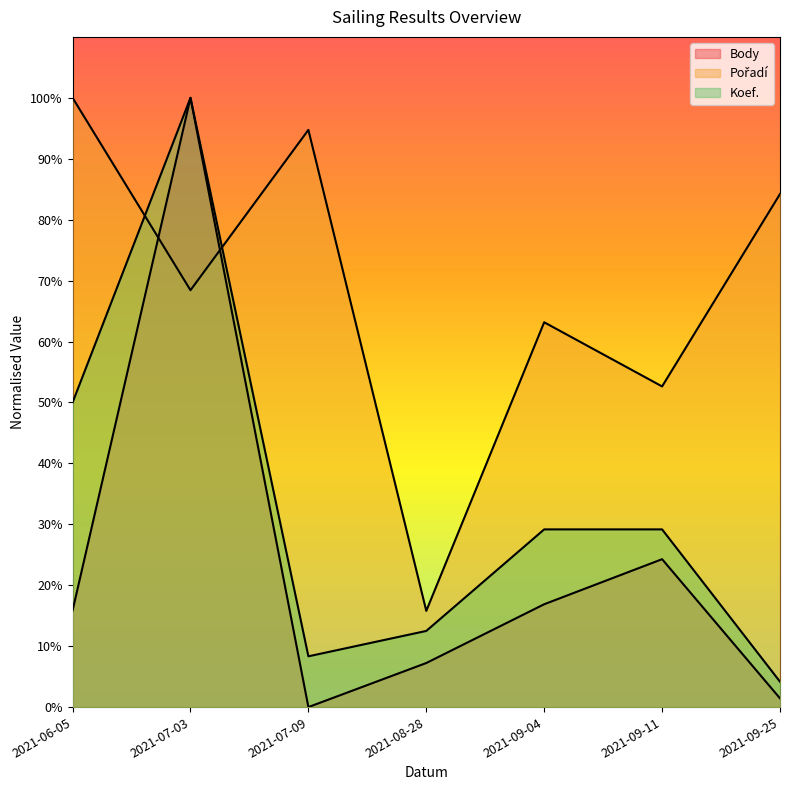

What is the label of the 1st point from the right?

2021-09-25